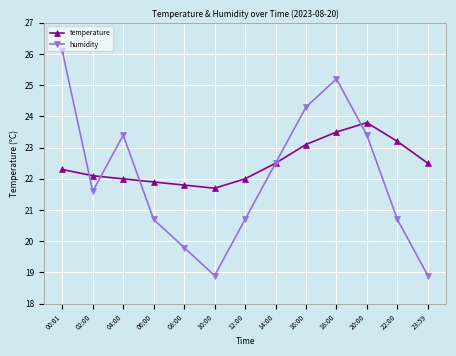

Reading left to right, transcribe all the data shown in this chart.

temperature: 00:01=22.3	02:00=22.1	04:00=22.0	06:00=21.9	08:00=21.8	10:00=21.7	12:00=22.0	14:00=22.5	16:00=23.1	18:00=23.5	20:00=23.8	22:00=23.2	23:59=22.5
humidity: 00:01=26.1	02:00=21.6	04:00=23.4	06:00=20.7	08:00=19.8	10:00=18.9	12:00=20.7	14:00=22.5	16:00=24.3	18:00=25.2	20:00=23.4	22:00=20.7	23:59=18.9